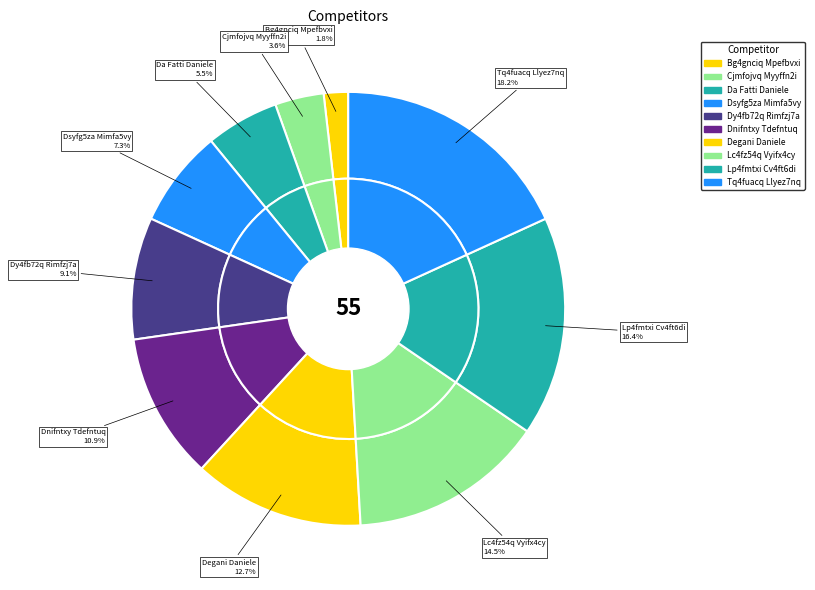

Count the number of slices in the pie.

10